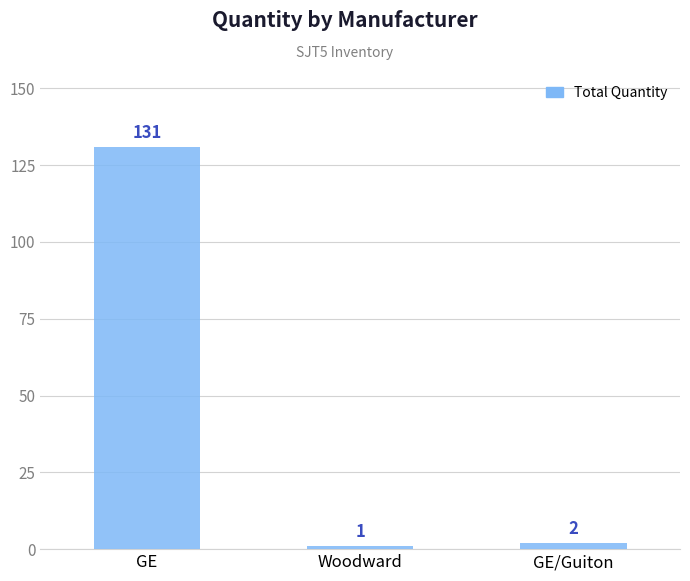

Reading left to right, transcribe all the data shown in this chart.

131	1	2